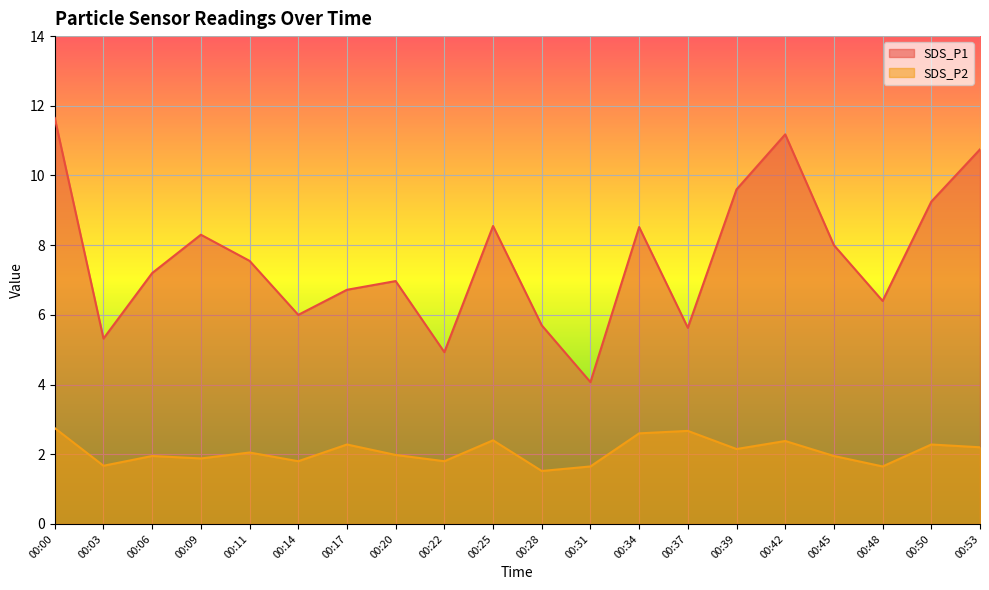

At which category is the sum across all series the highest?

00:00